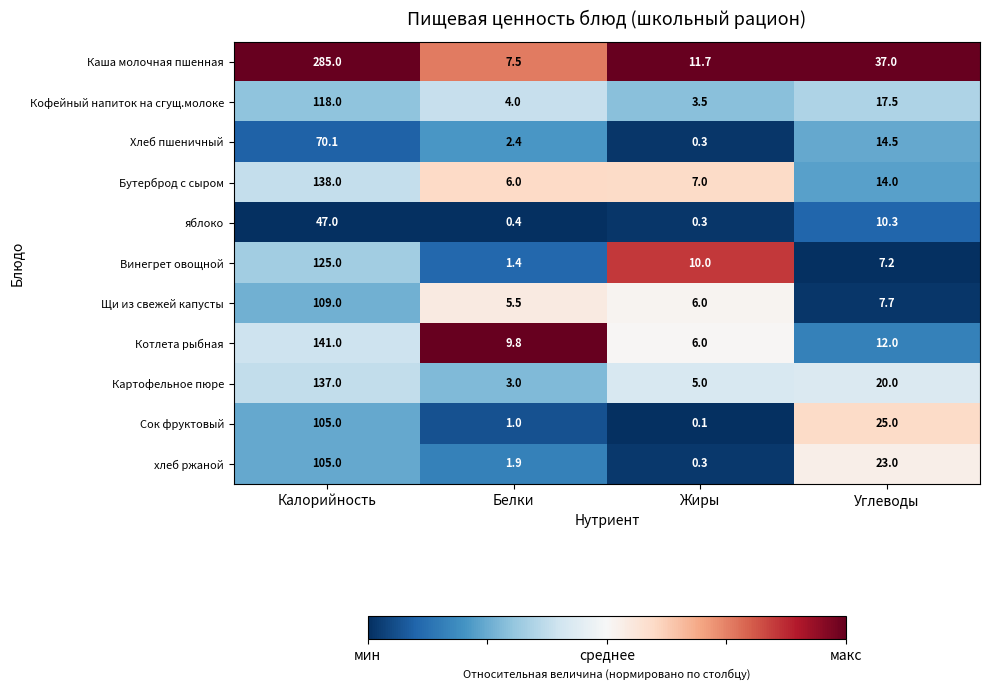

Is the value of Бутерброд с сыром at Калорийность greater than the value of Котлета рыбная at Жиры?

Yes